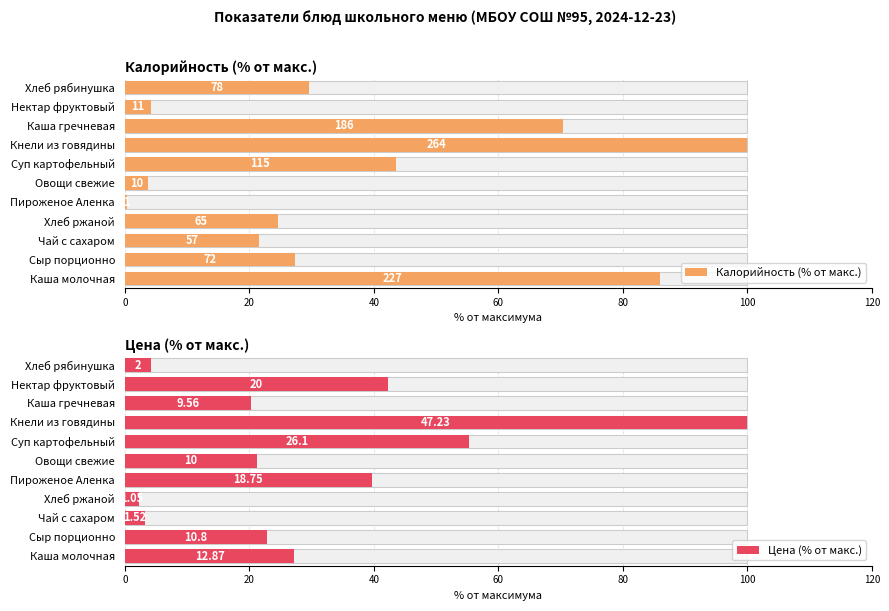

Count the number of data series in this chart.

2